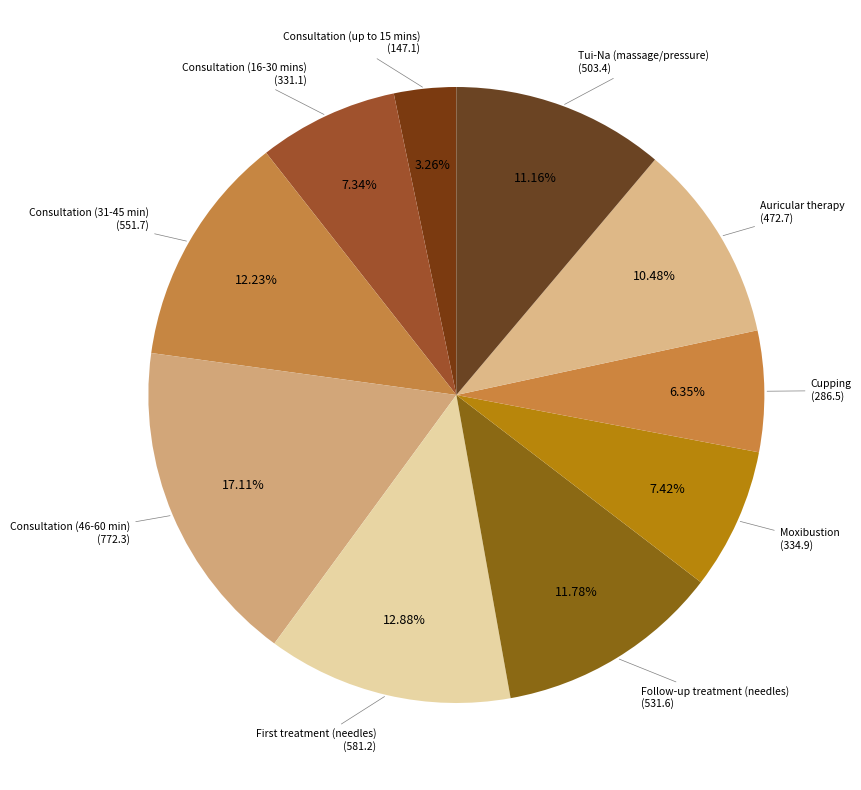

How many segments does this pie chart have?

10